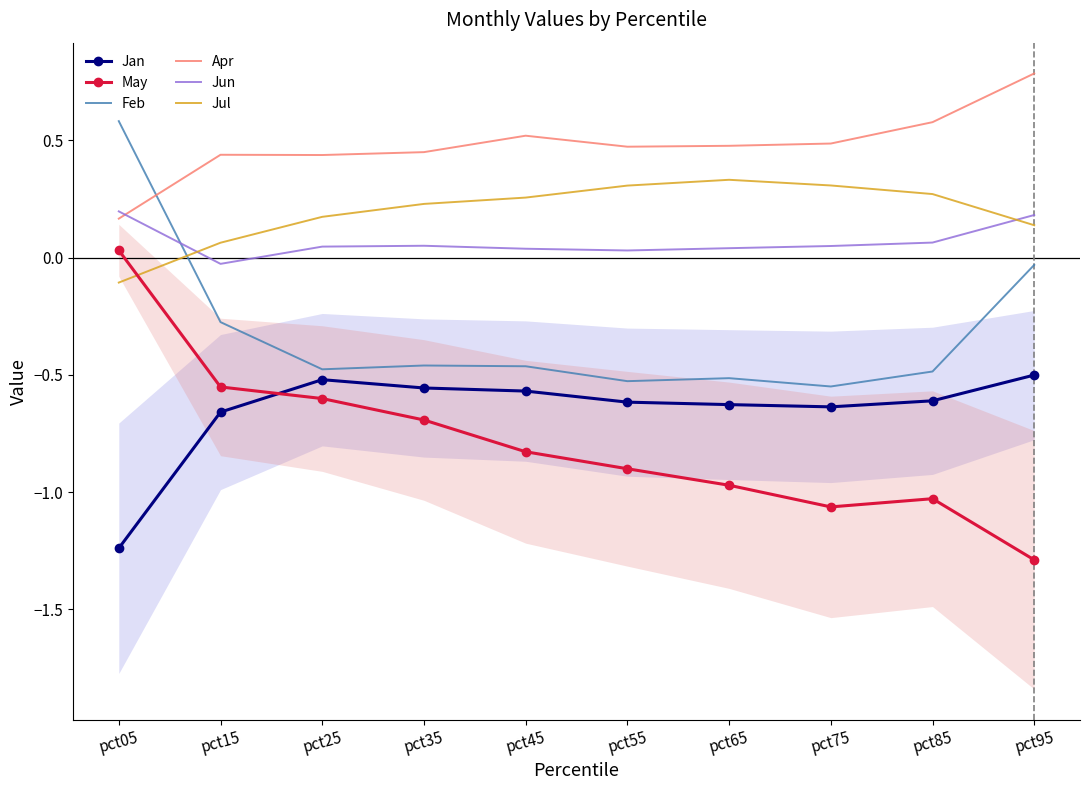

At how many categories does at least one series exceed -1?

10